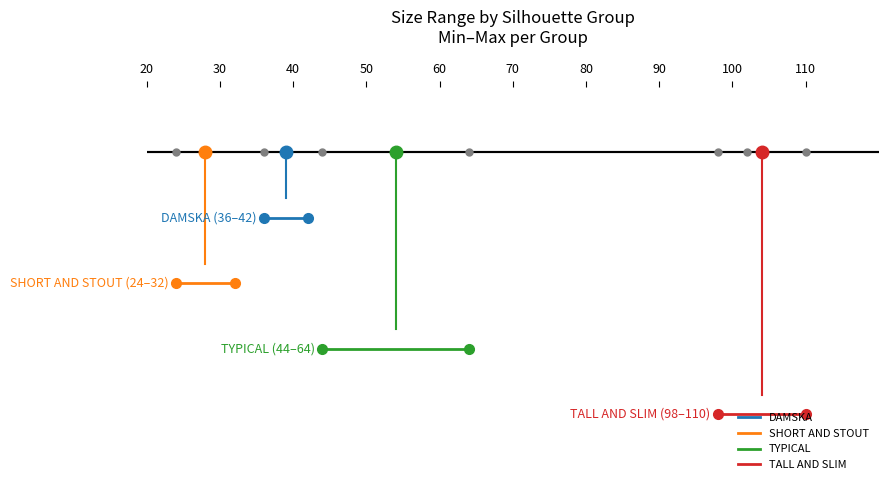

Between 20 and 30, which series saw the biggest shift?

DAMSKA